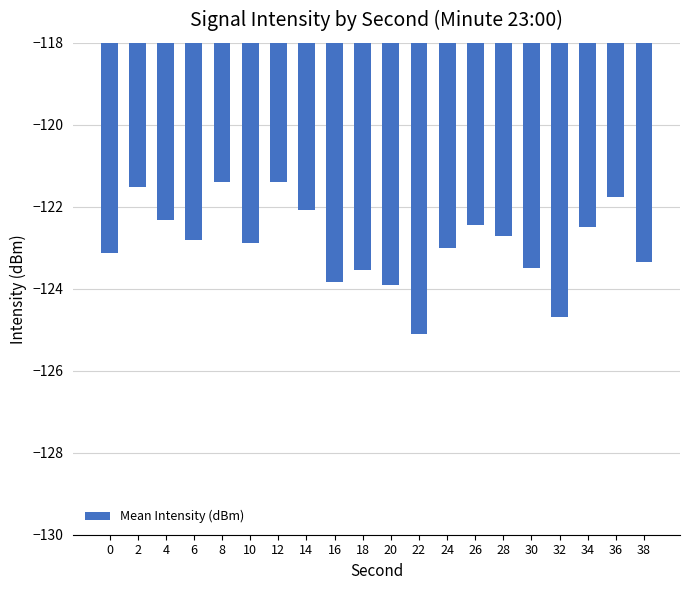

True or false: the data shows -121.5 at 2.

True